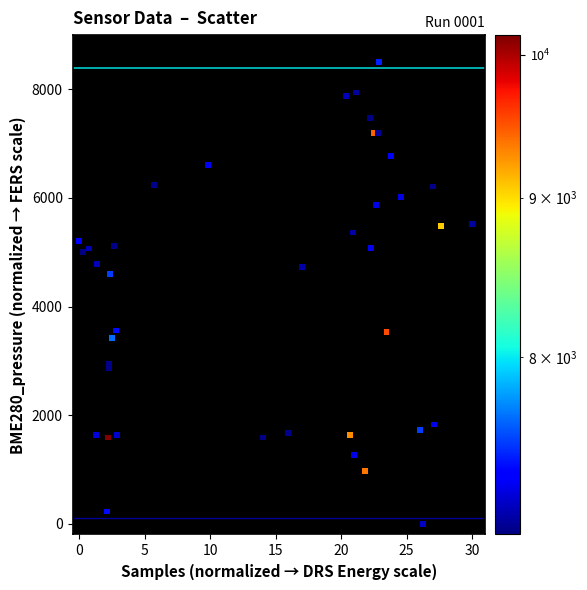

What Y value in the scatter plot is closest to 4250?

4594.6